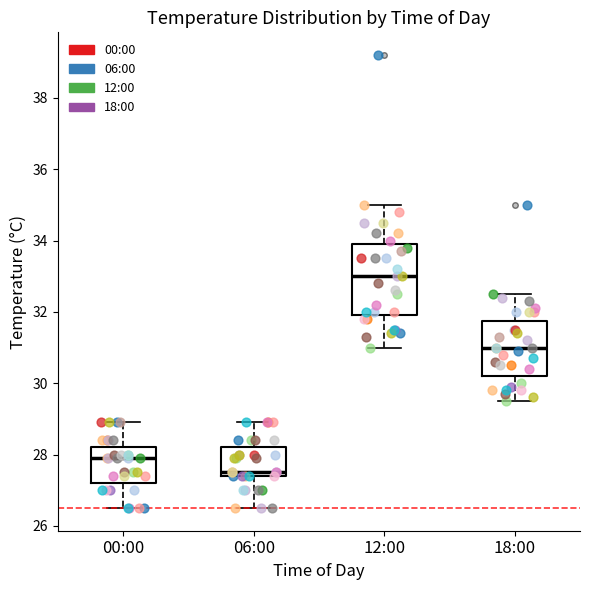

Which box's median line is the highest?

12:00